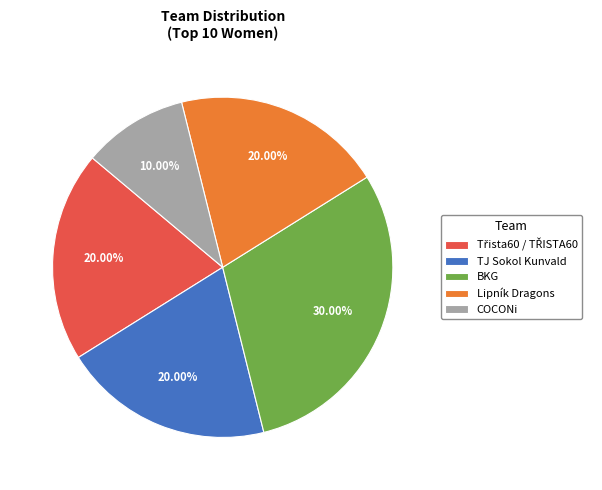

Which category has the biggest portion of the pie?

BKG